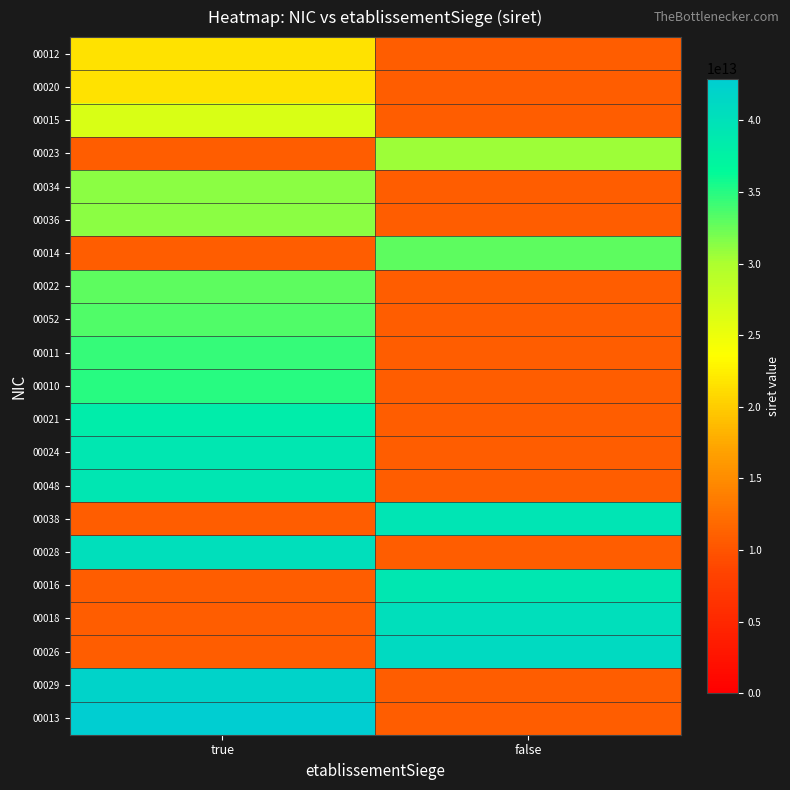

Which series has the largest total across all categories?

00013